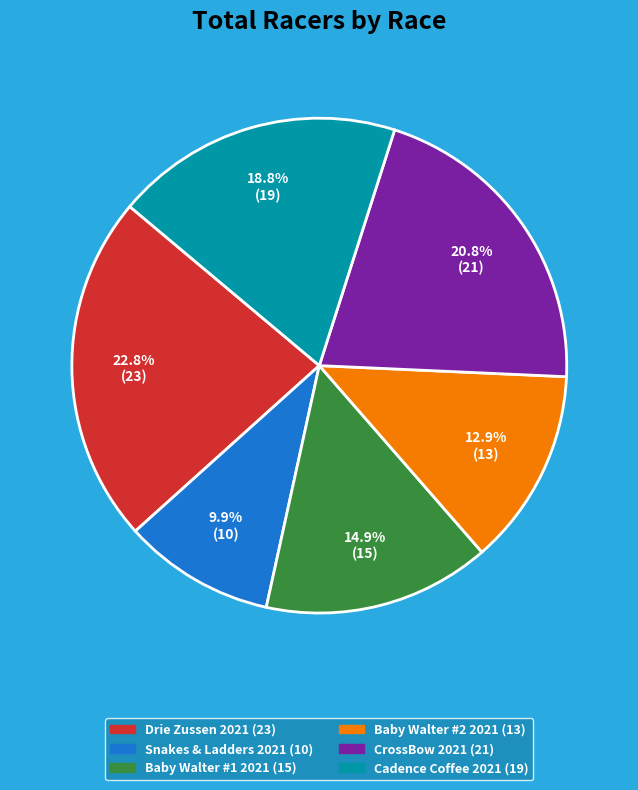

Count the number of slices in the pie.

6